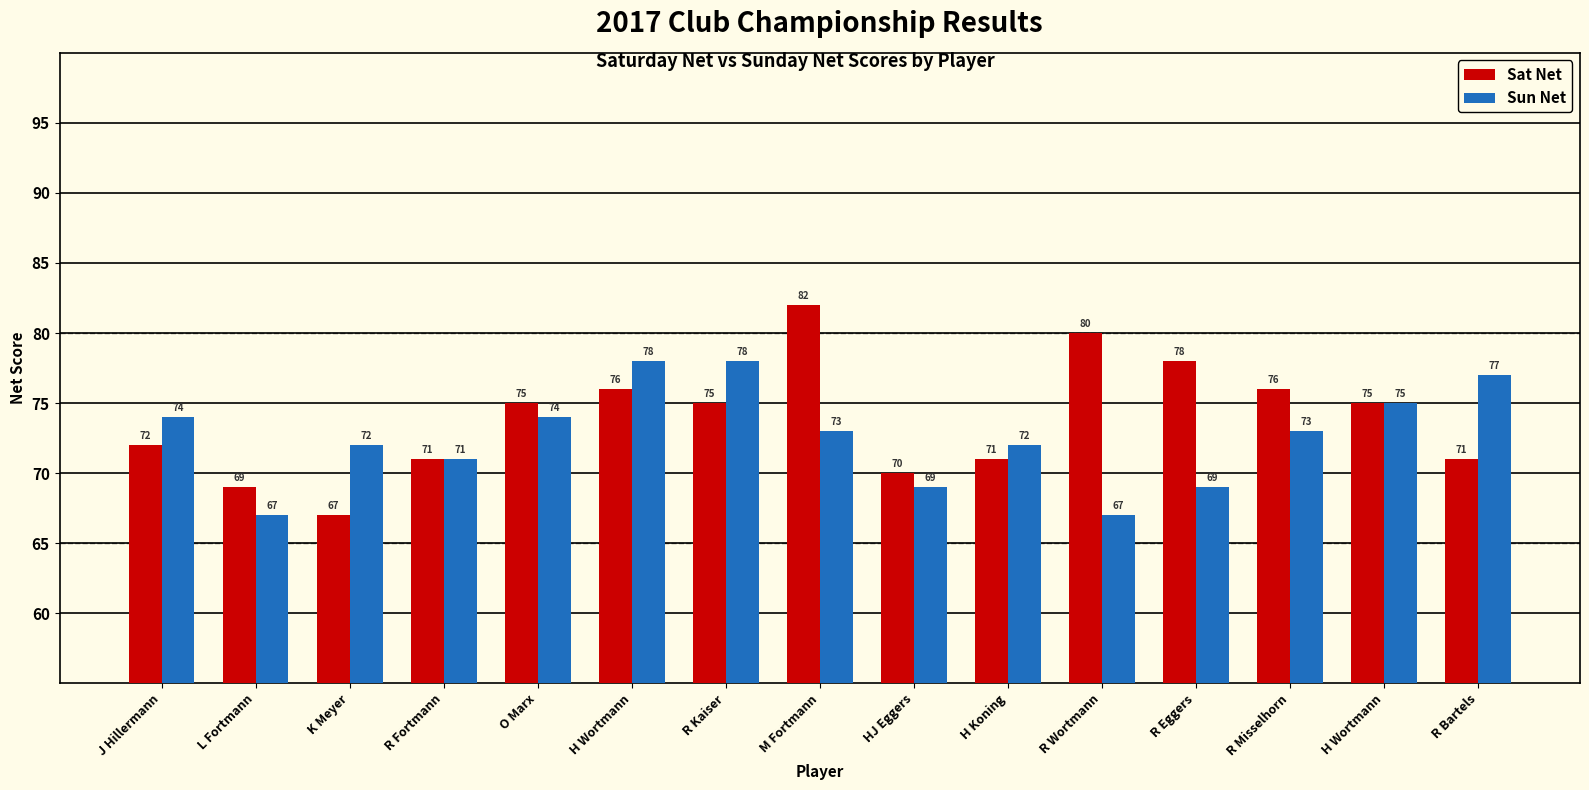

At which label does Sat Net reach its minimum?

K Meyer